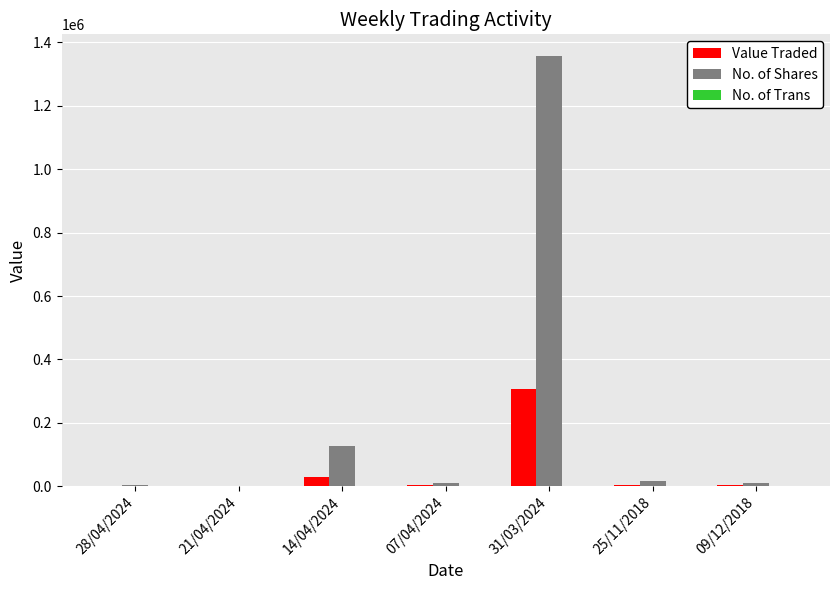

Which series has the widest spread of values?

No. of Shares